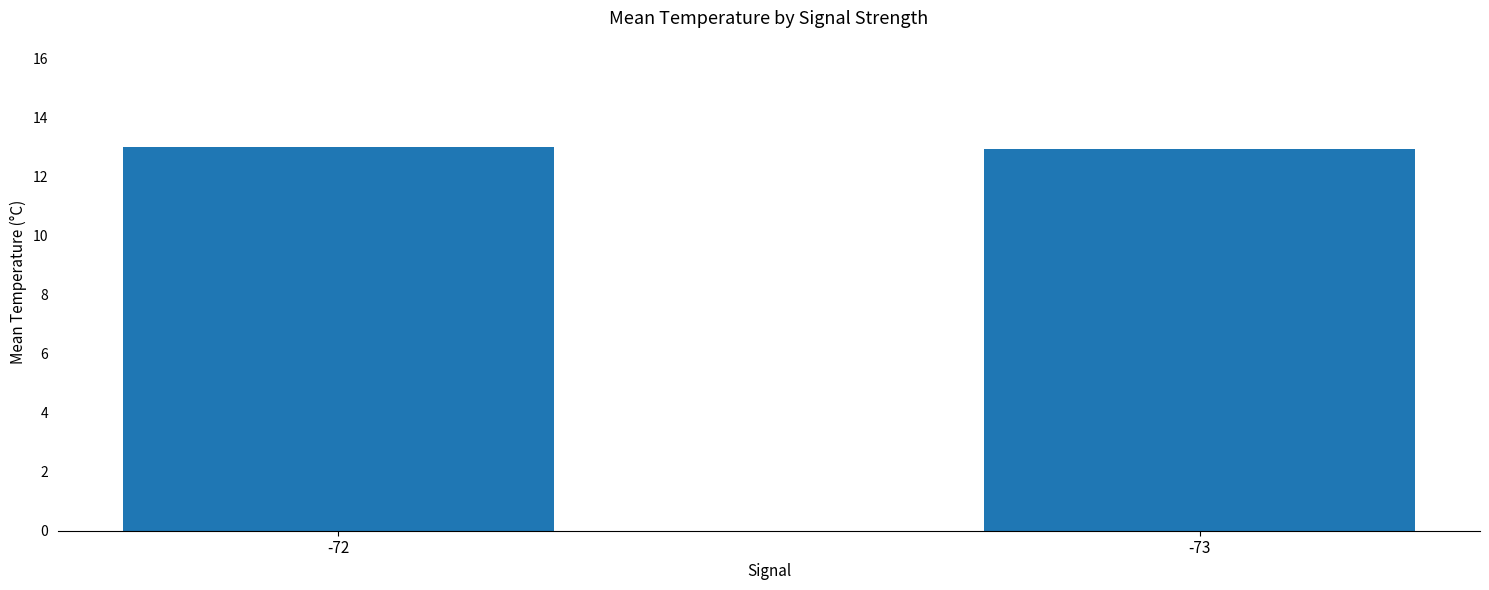

What is the ratio of the value at -72 to the value at -73?

1.0